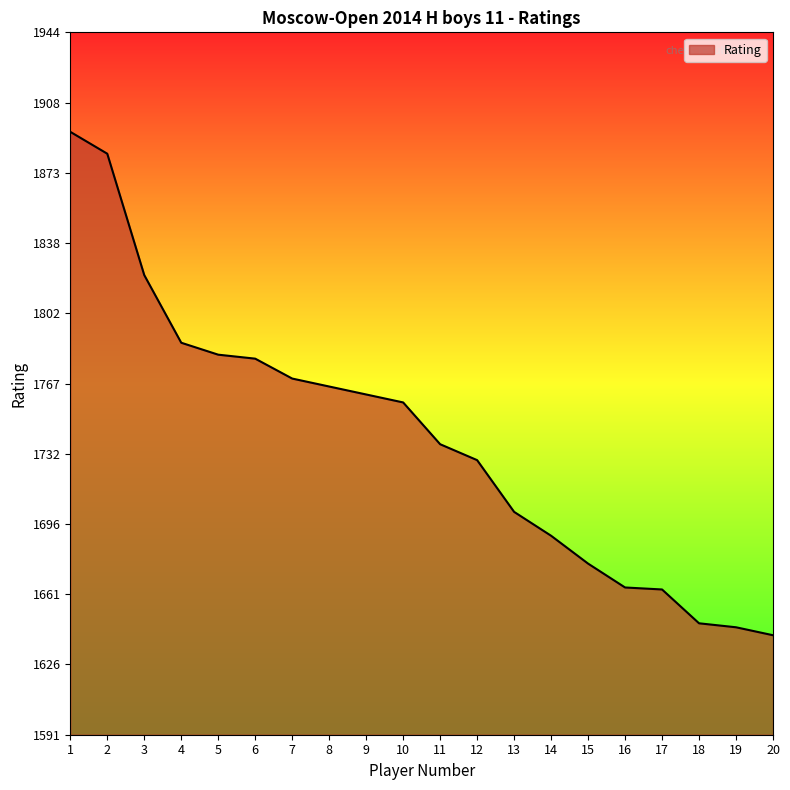

Which has a higher value, 3 or 20?

3